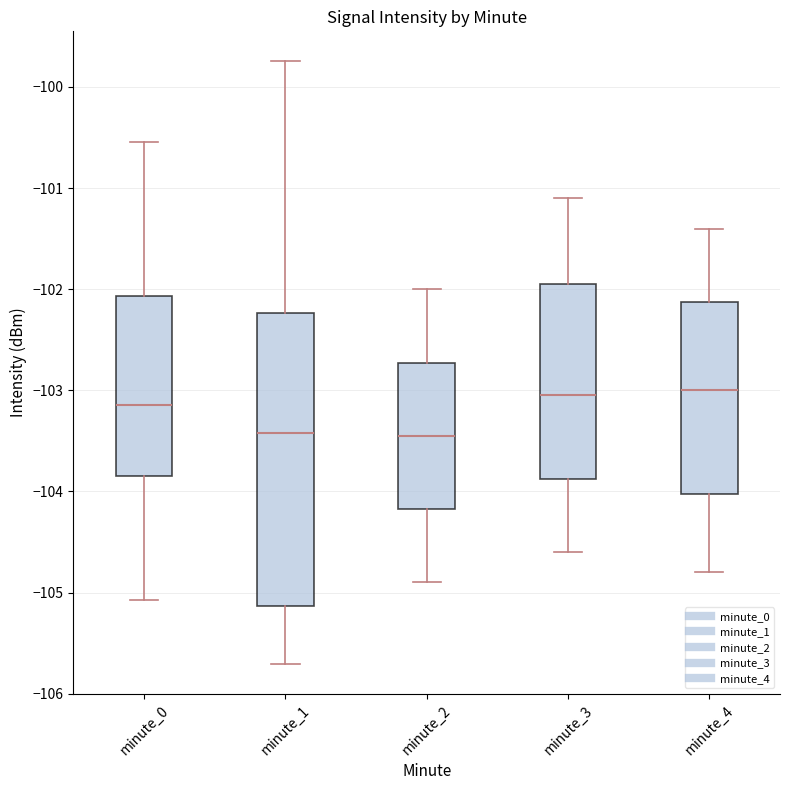

Reading left to right, read every box against the y-axis: the position of its median line, the range the box covers, and the ends of its whiskers. The values are not printed on the chart, so give them approximately, as read against the axis.

minute_0: median -103.1, box -103.8 to -102.1, whiskers -105.1 to -100.5
minute_1: median -103.4, box -105.1 to -102.2, whiskers -105.7 to -99.7
minute_2: median -103.4, box -104.2 to -102.7, whiskers -104.9 to -102.0
minute_3: median -103.0, box -103.9 to -101.9, whiskers -104.6 to -101.1
minute_4: median -103.0, box -104.0 to -102.1, whiskers -104.8 to -101.4